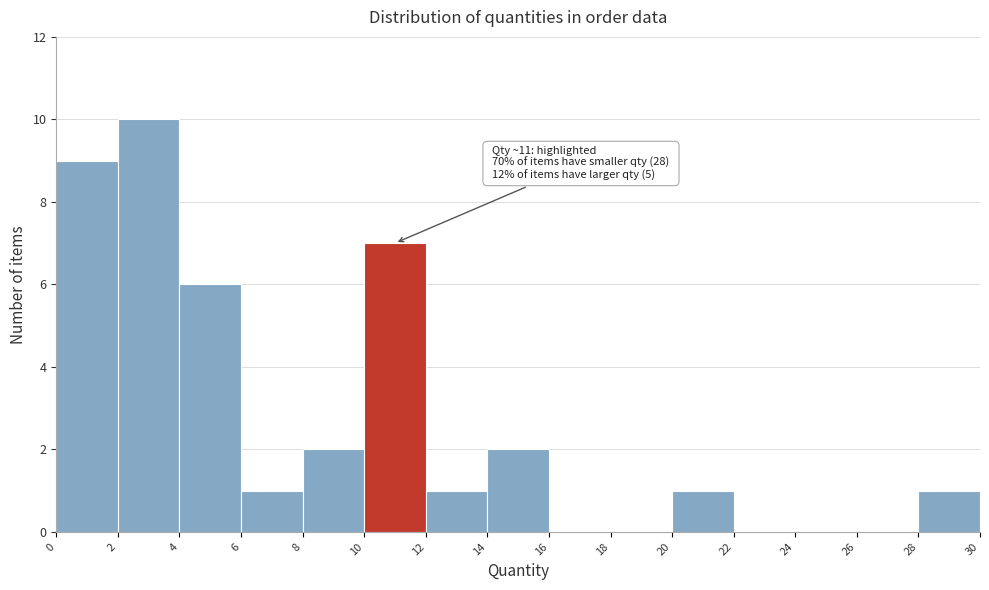

Which range on the x-axis has the tallest bar?

2 to 4